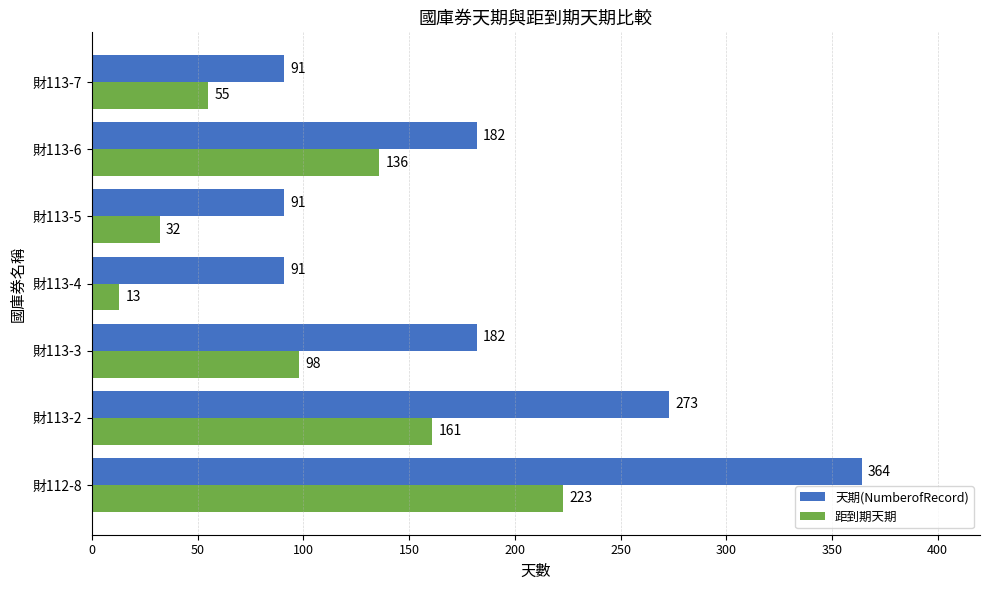

Rank the series by their maximum value, from lowest to highest.

距到期天期, 天期(NumberofRecord)